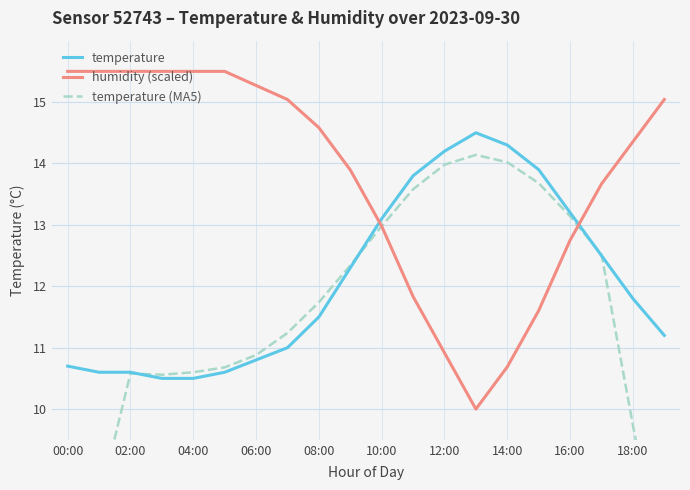

What is the sum of all humidity (scaled) values?

275.6